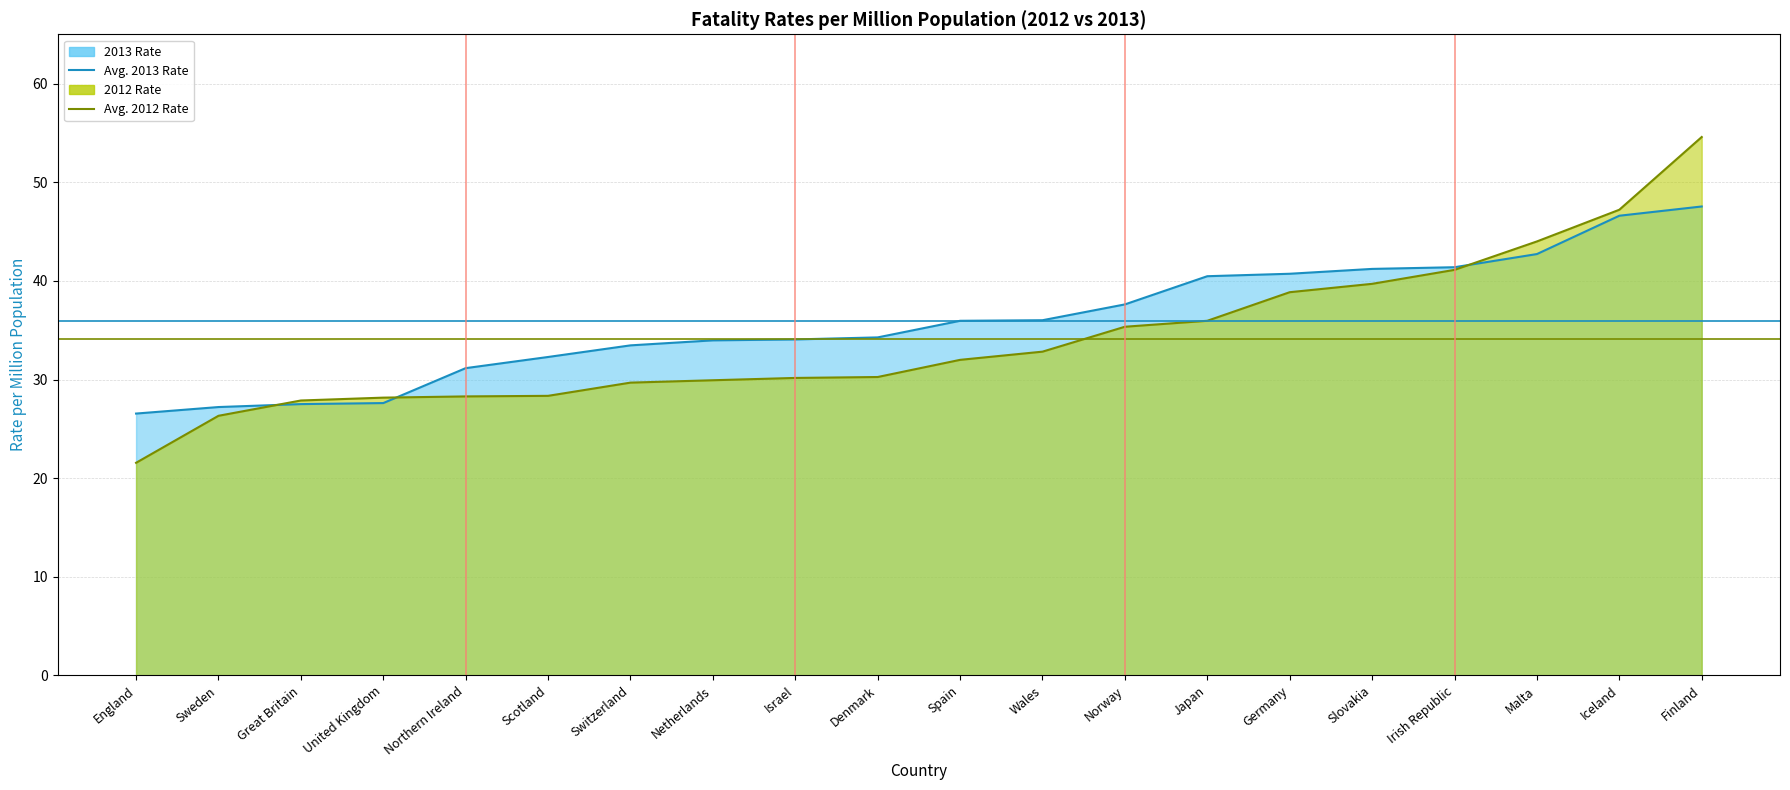

Which label corresponds to the largest value in the chart?

England